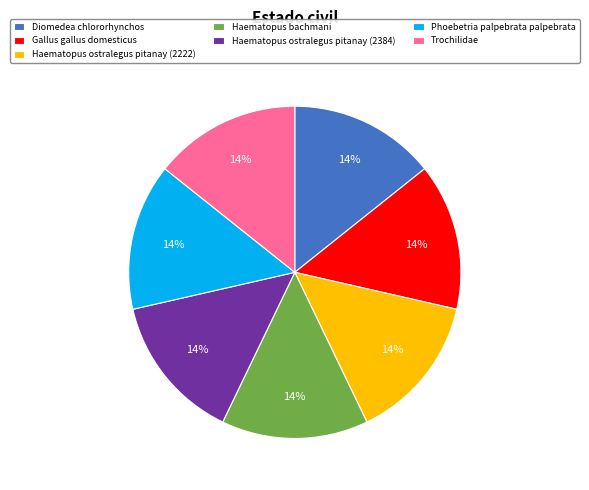

To the nearest percent, what is the combined percentage of Haematopus ostralegus pitanay (2222) and Haematopus bachmani?

29%